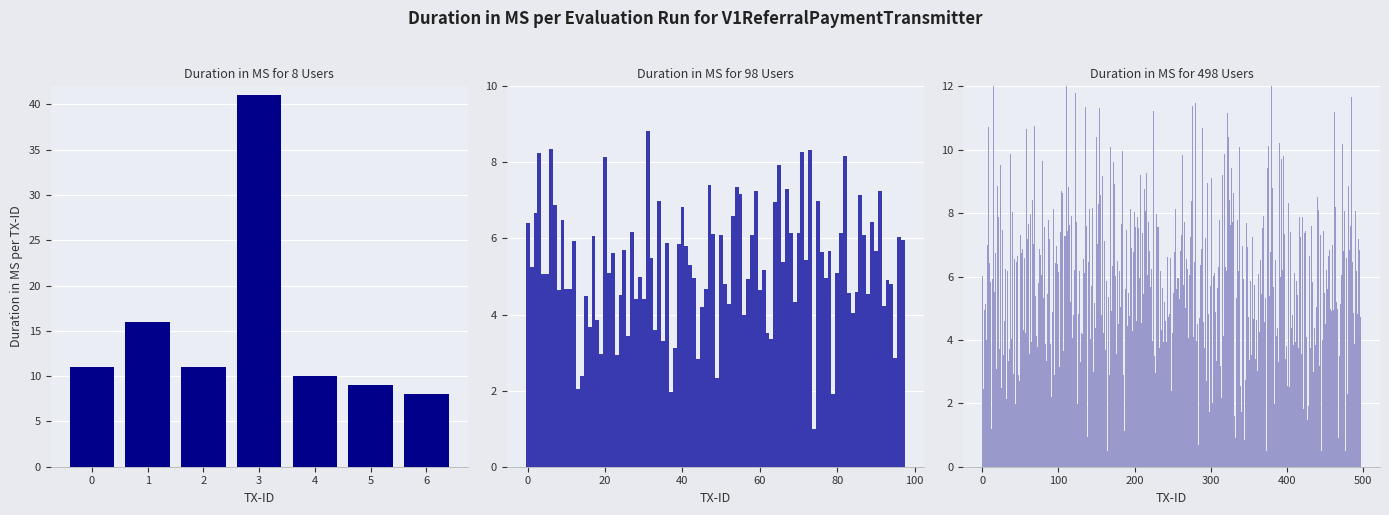

True or false: the data shows 18 at 2.

False